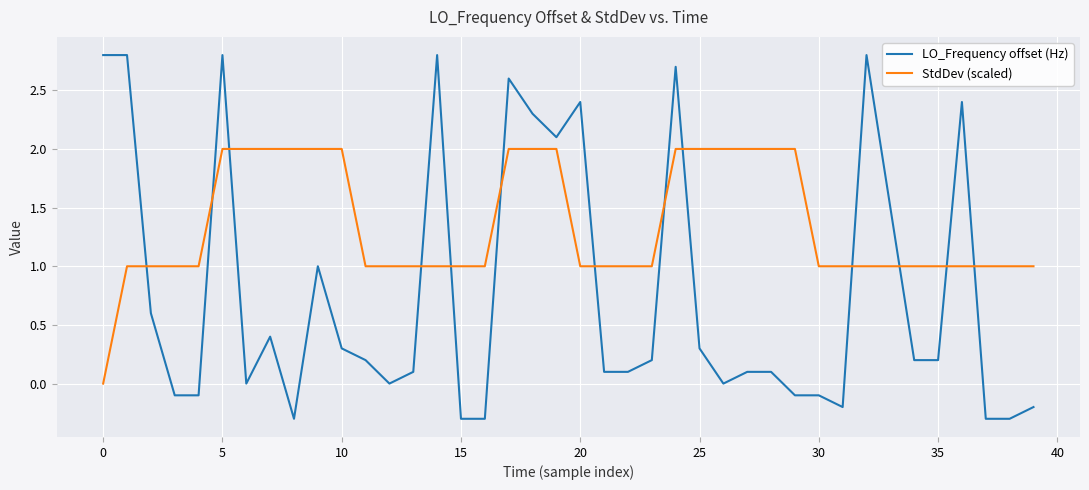

Which series has the largest range (max minus min)?

LO_Frequency offset (Hz)